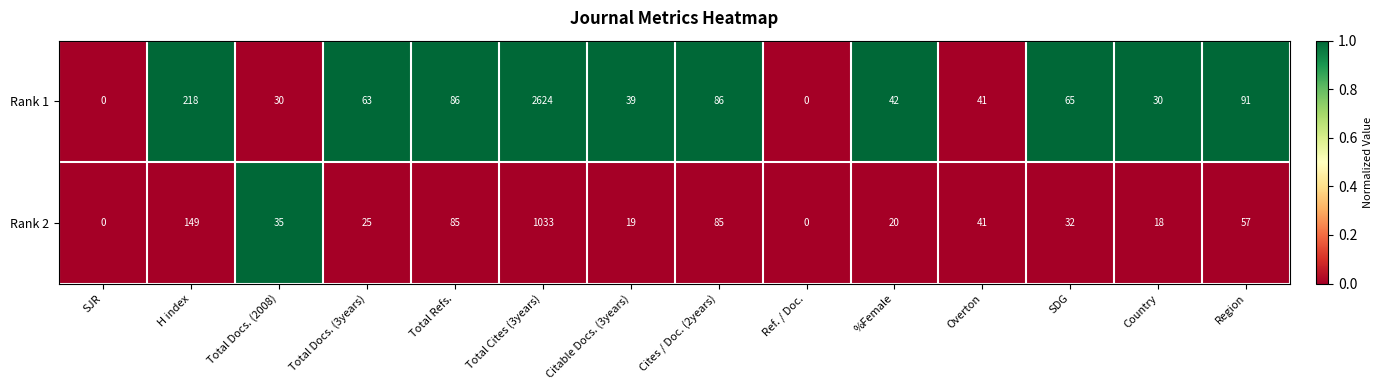

What is the spread (max minus min) of values at H index?

69